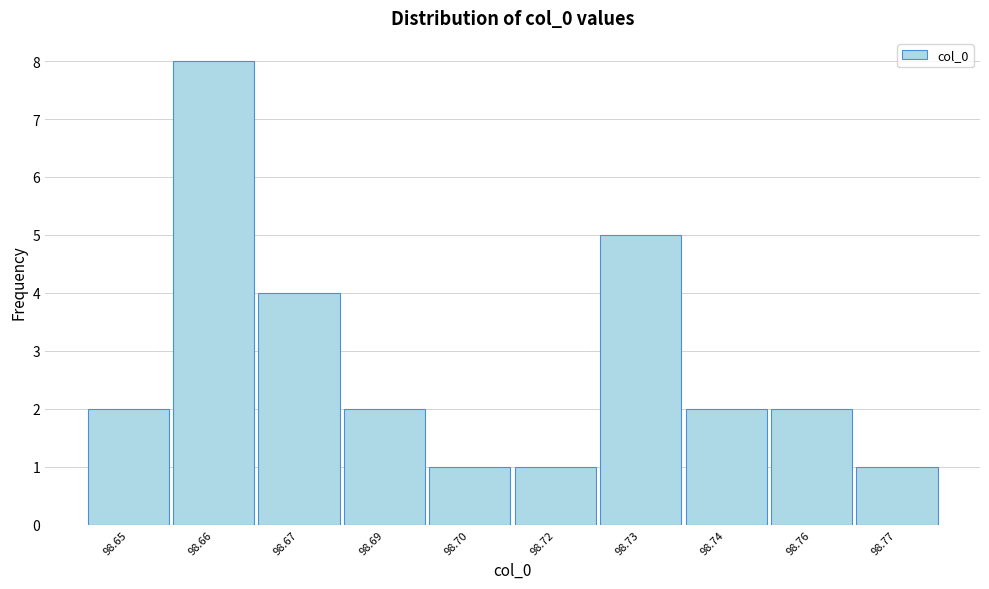

Reading left to right, what are all the values shown in this chart?

2	8	4	2	1	1	5	2	2	1